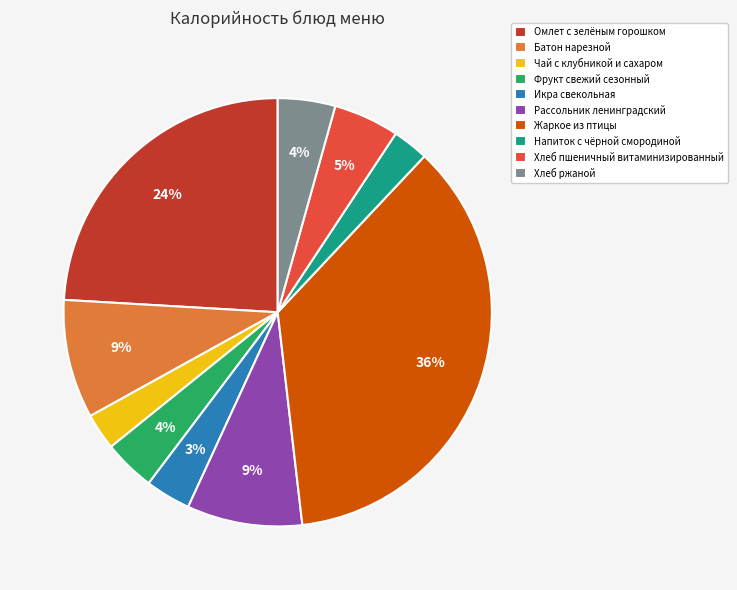

To the nearest percent, what is the average slice percentage?

10%